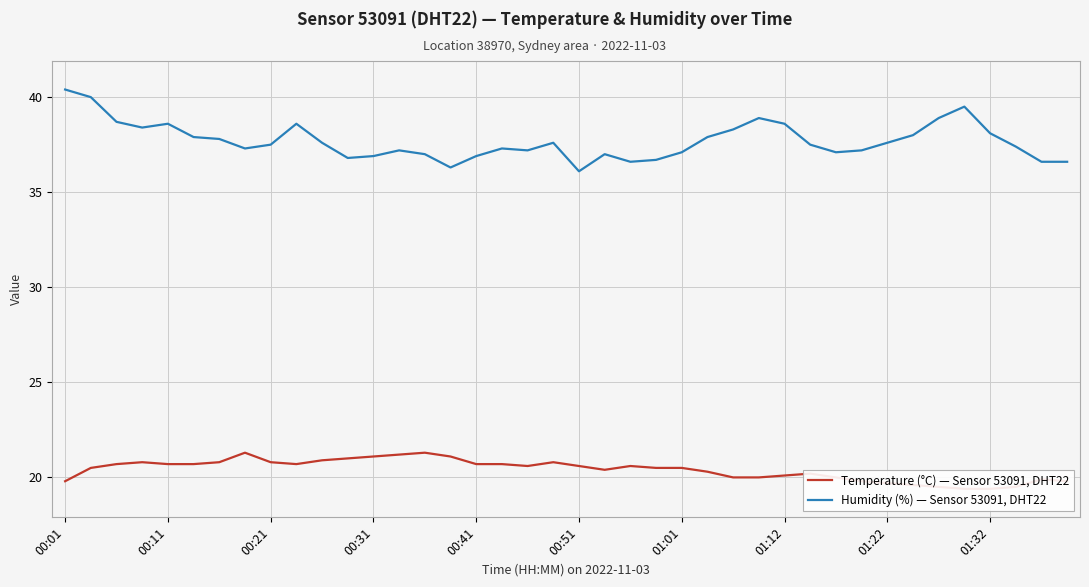

The value of Humidity (%) — Sensor 53091, DHT22 at 00:11 is 15.2. True or false?

False